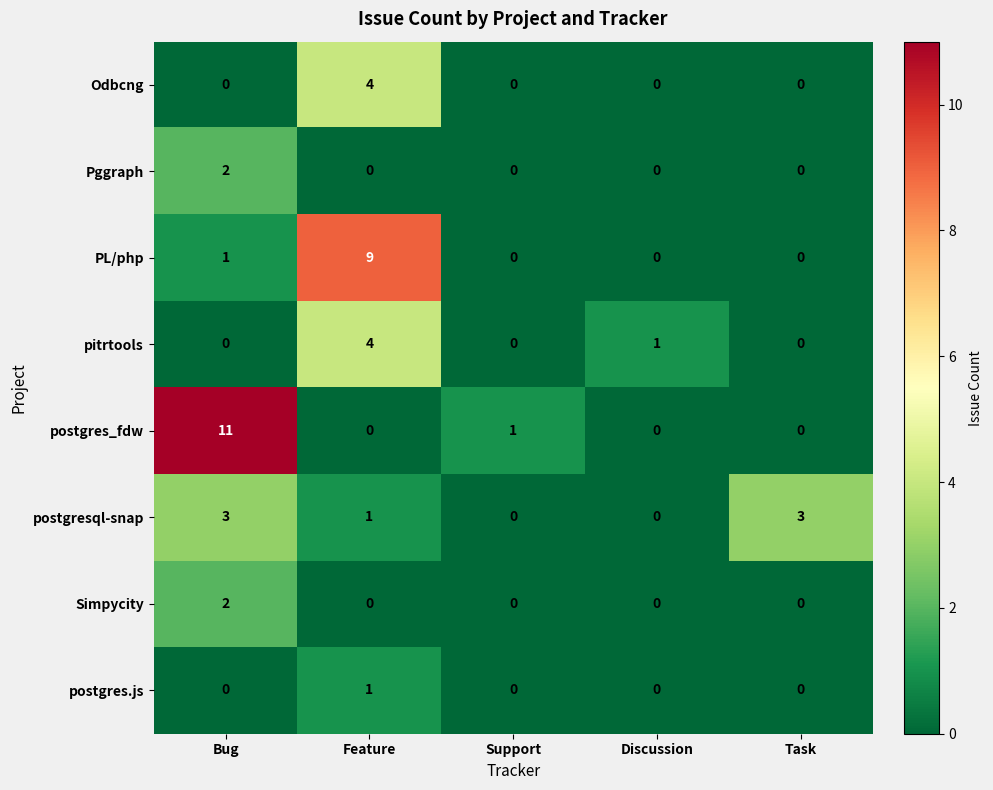

What is the total value across all series at Feature?

19